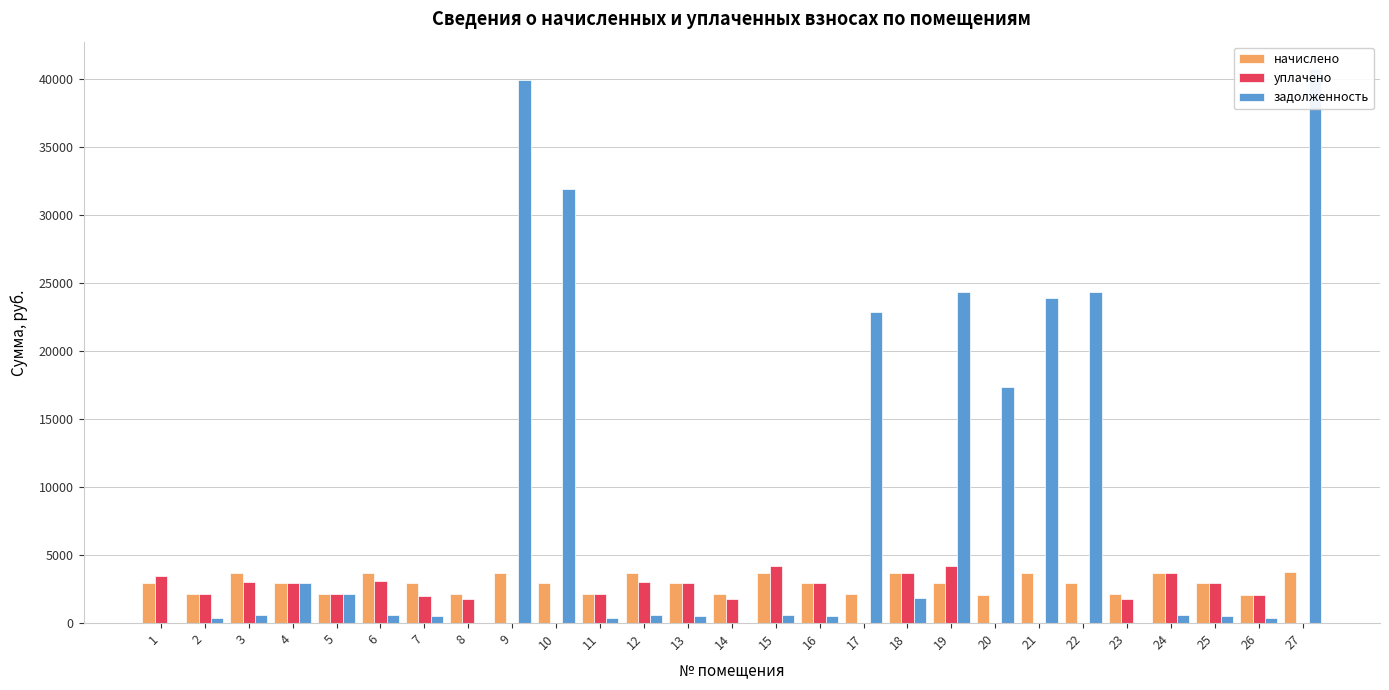

List the labels in order of уплачено value, smallest first.

9, 10, 17, 20, 21, 22, 27, 8, 23, 14, 7, 26, 11, 2, 5, 16, 25, 13, 4, 12, 3, 6, 1, 24, 18, 19, 15